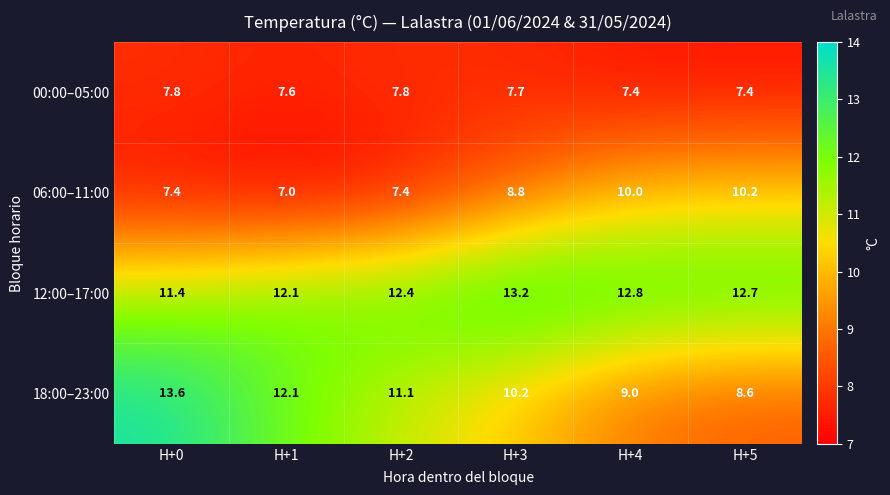

Which series has the largest range (max minus min)?

18:00–23:00